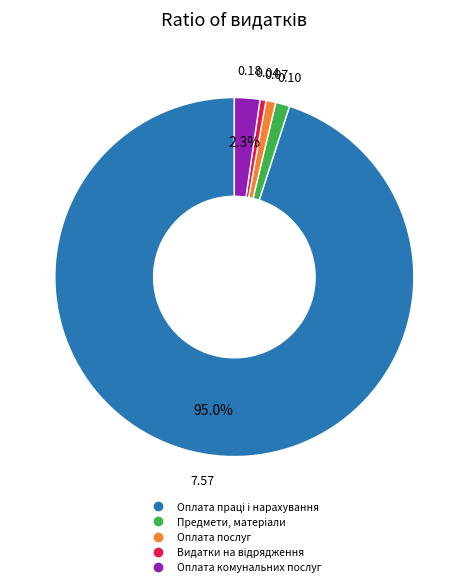

Is there any slice that represents more than half of the pie?

Yes